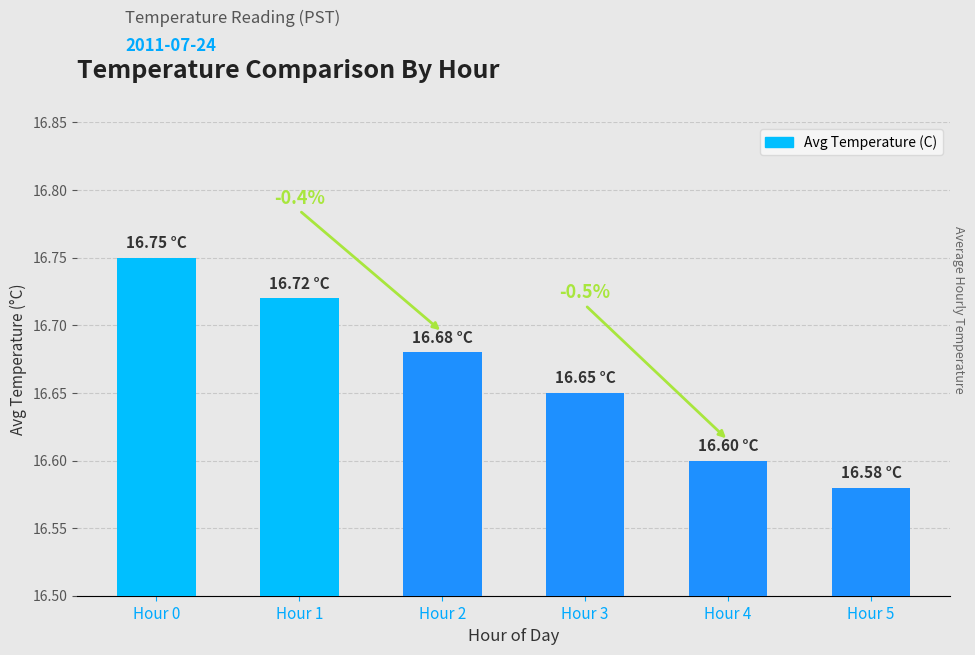

What is the difference between the maximum and minimum values?

0.2